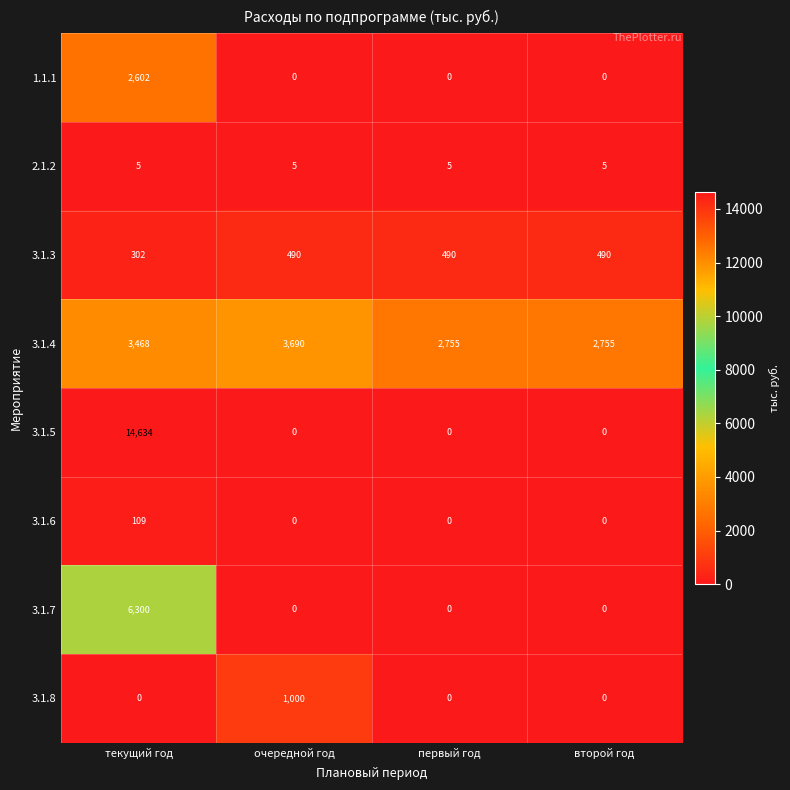

At which label does 1.1.1 reach its peak?

текущий год